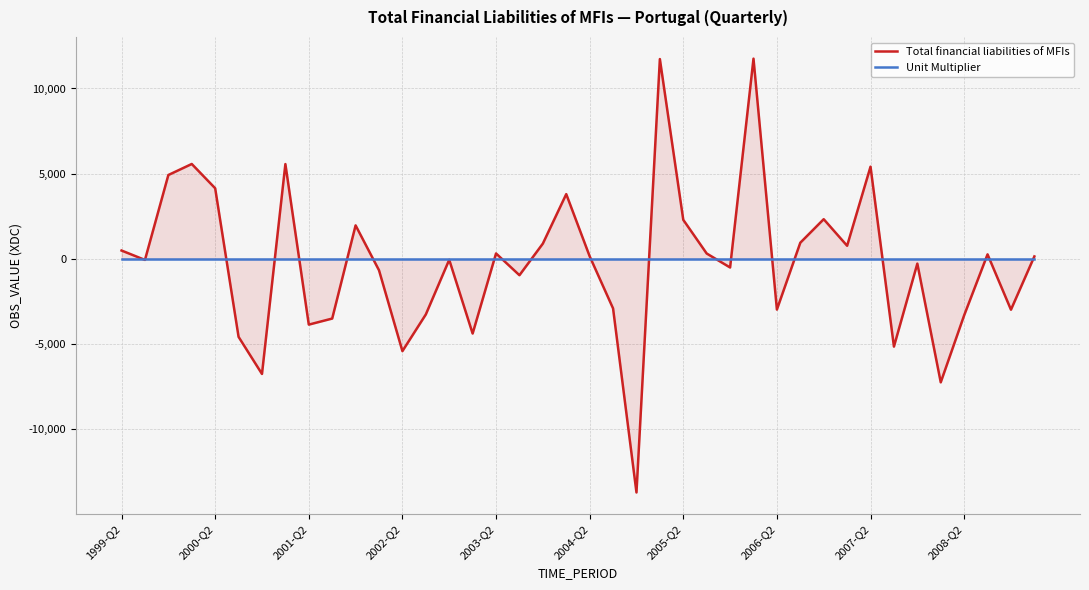

What is the smallest value displayed?

-13710.8